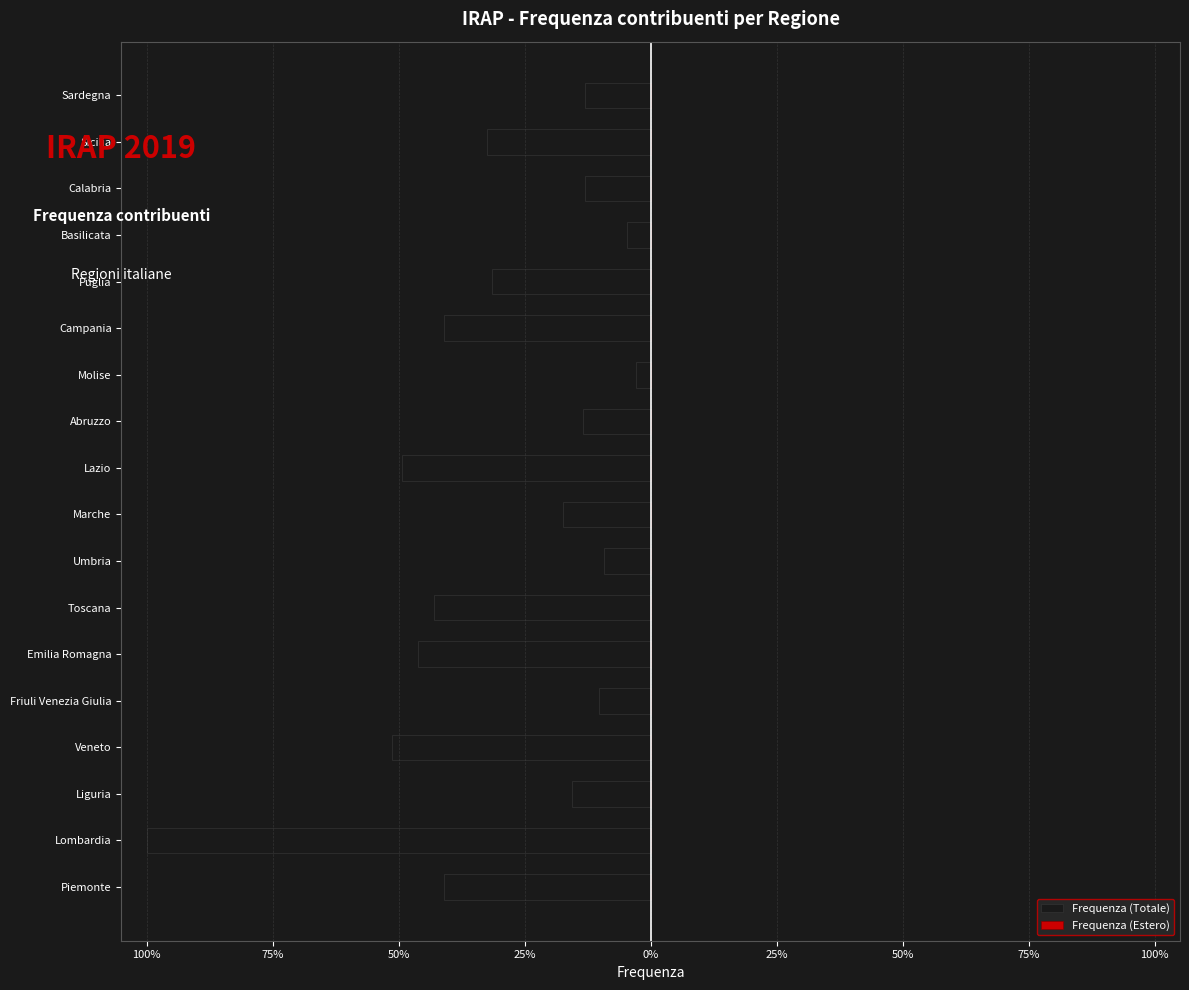

How many values in Frequenza (Estero) are above zero?

16